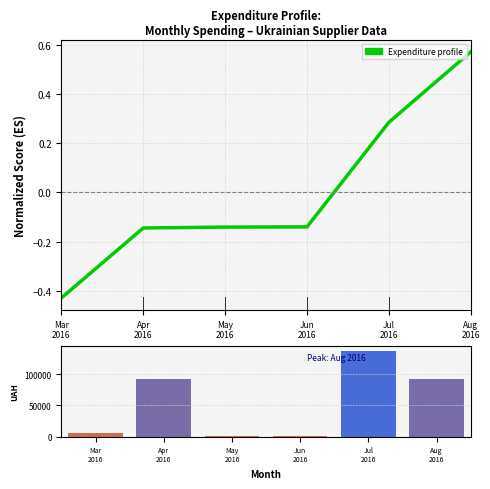

Which series has the largest total across all categories?

Monthly spend (UAH)